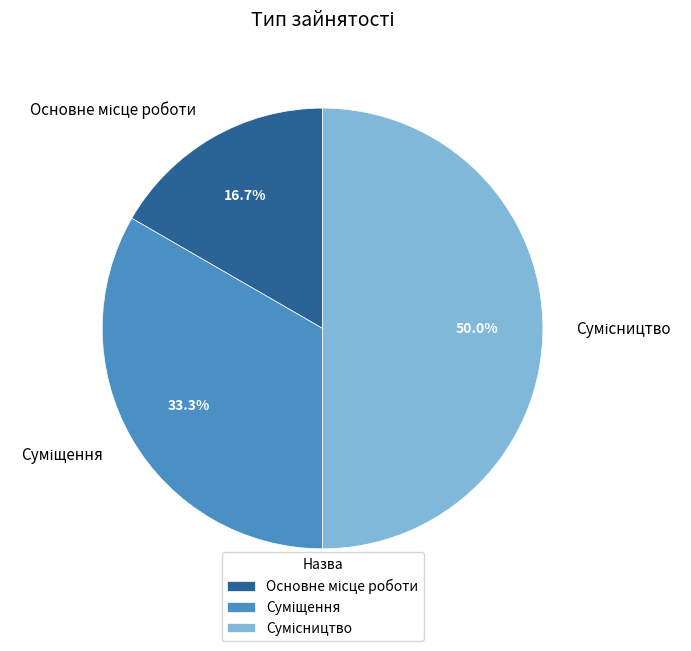

Which slice is the largest?

Сумісництво